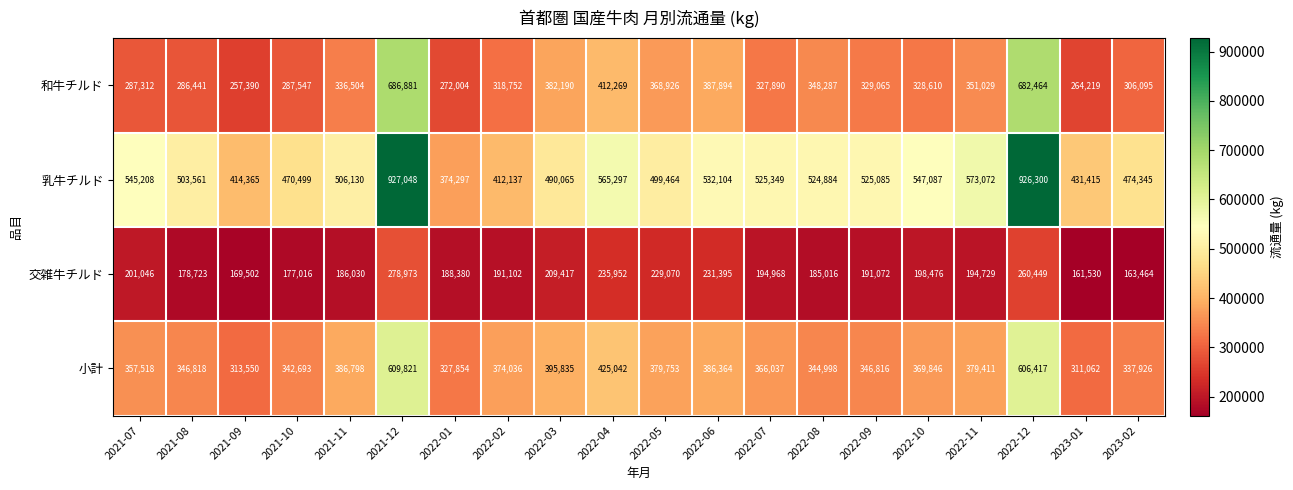

Between 2021-07 and 2022-09, which series saw the biggest shift?

和牛チルド